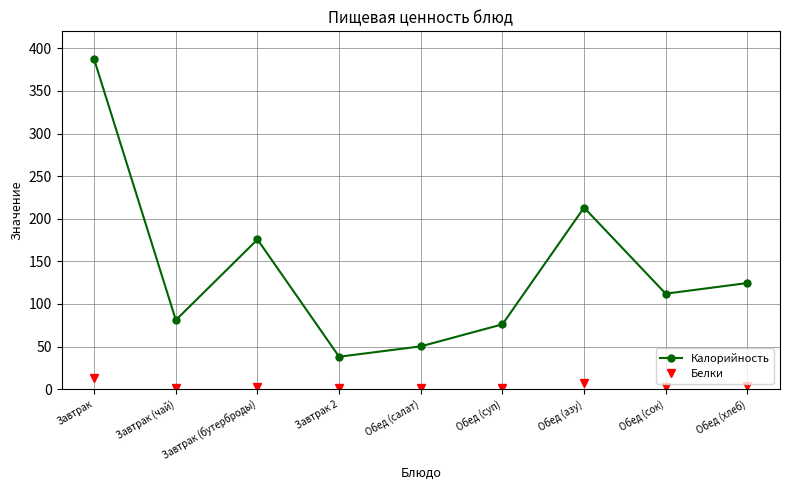

Where is the first local maximum for Калорийность?

Завтрак (бутерброды)